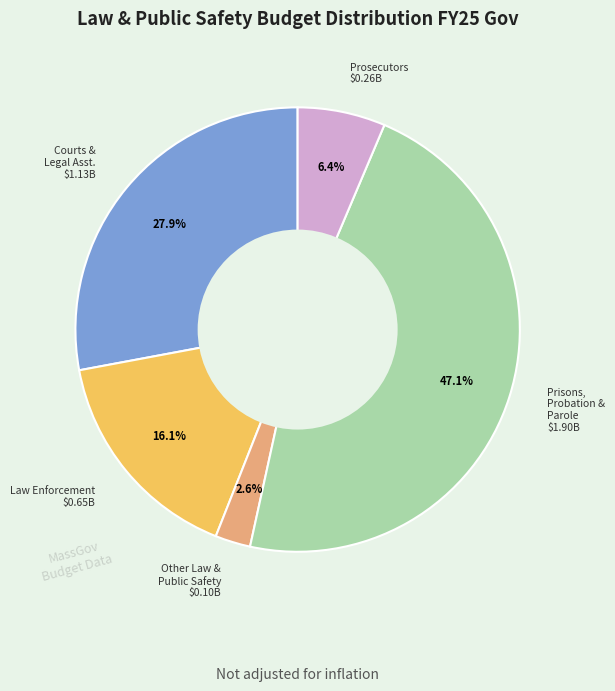

Is there any slice that represents more than half of the pie?

No